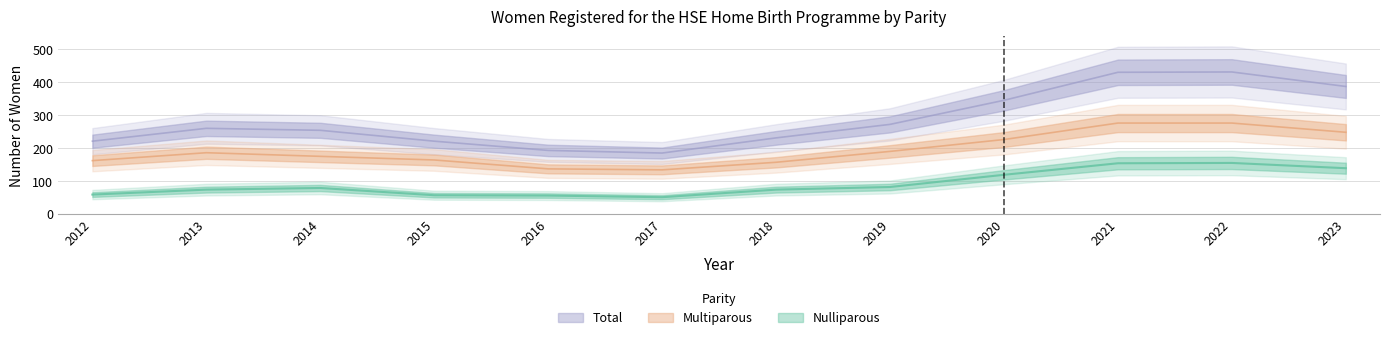

Read the Nulliparous value at 2013, to the nearest 50.

50